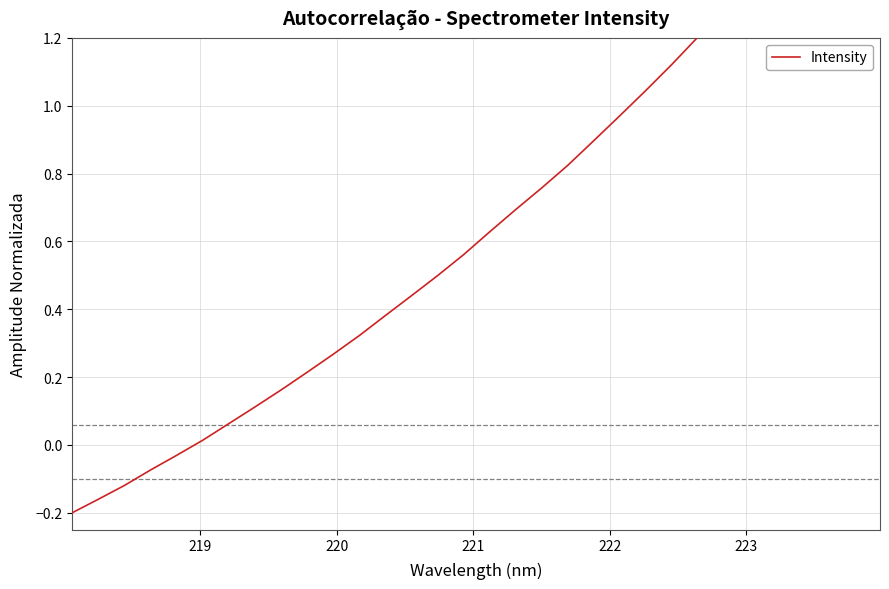

What is the sum of all values?

21.3